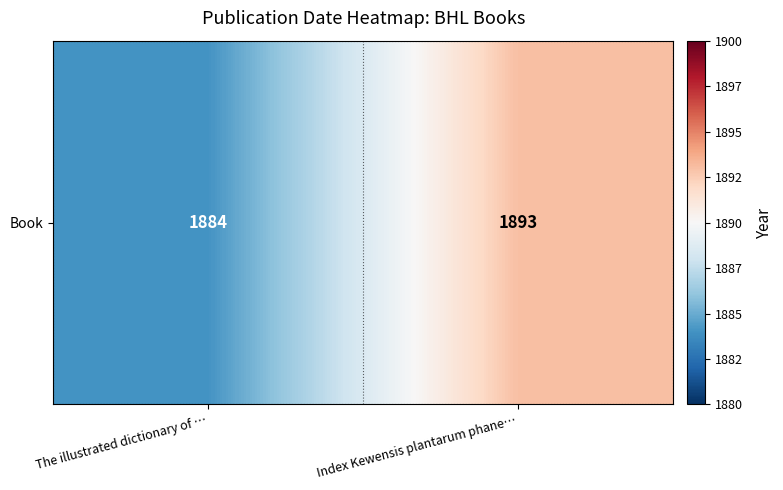

Between Index Kewensis plantarum phane… and The illustrated dictionary of …, which is larger?

Index Kewensis plantarum phane…